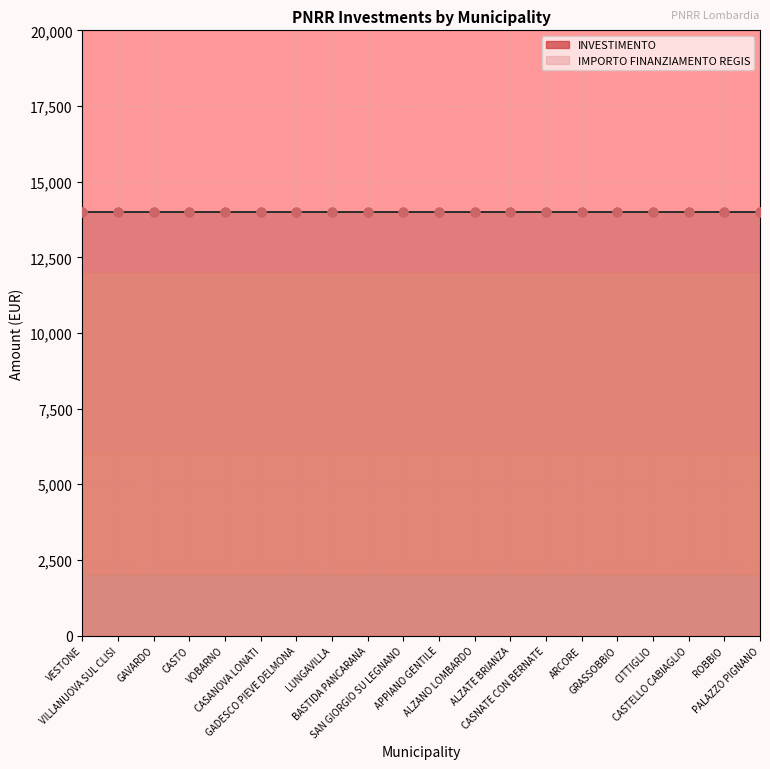

What is the total value across all series at VILLANUOVA SUL CLISI?

14001.4